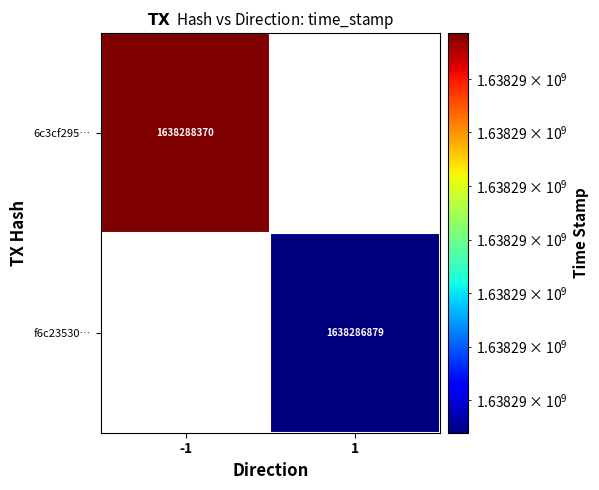

The f6c23530… series shows 1638286879 at 1. True or false?

True